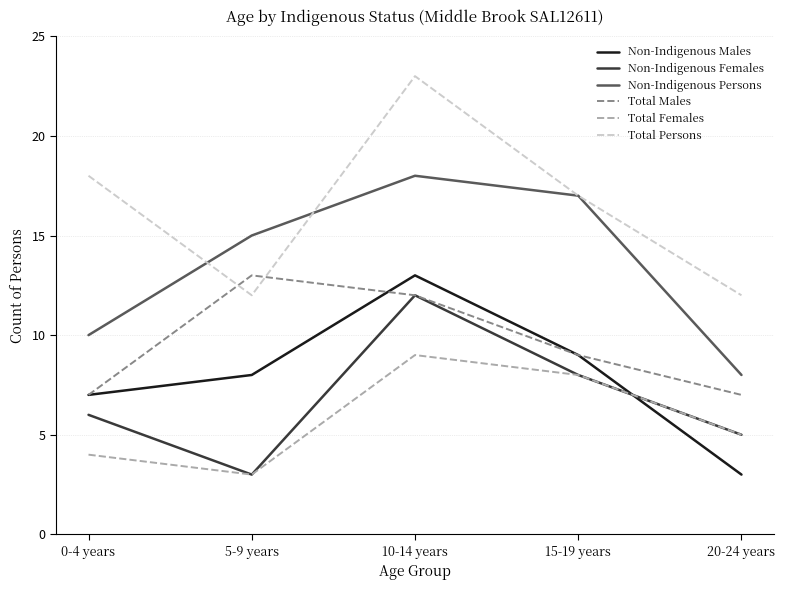

True or false: Total Persons and Total Females cross at least once.

False